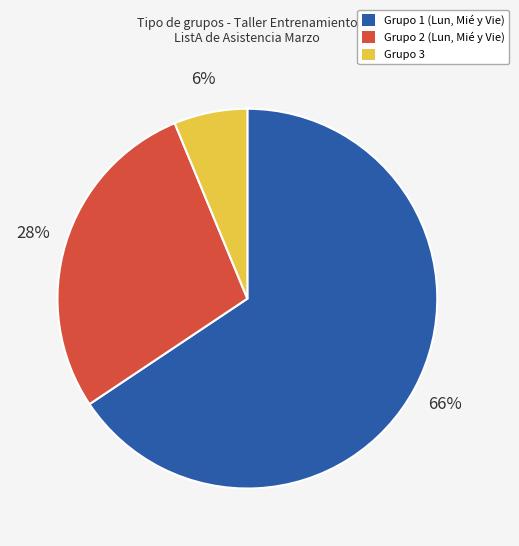

What is the largest slice in the pie chart?

Grupo 1 (Lun, Mié y Vie)